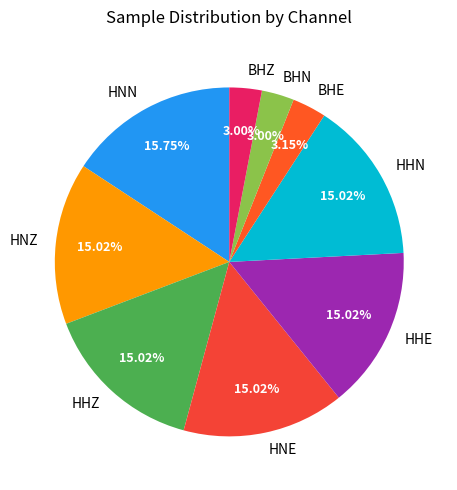

The HNE slice represents 30% of the pie. True or false?

False